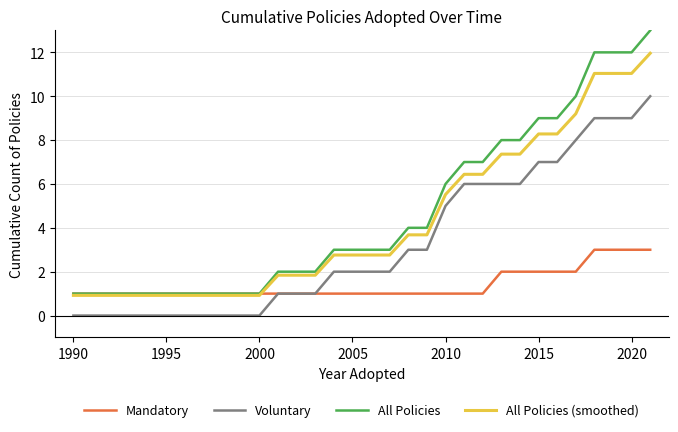

What is the greatest value displayed?

13.0